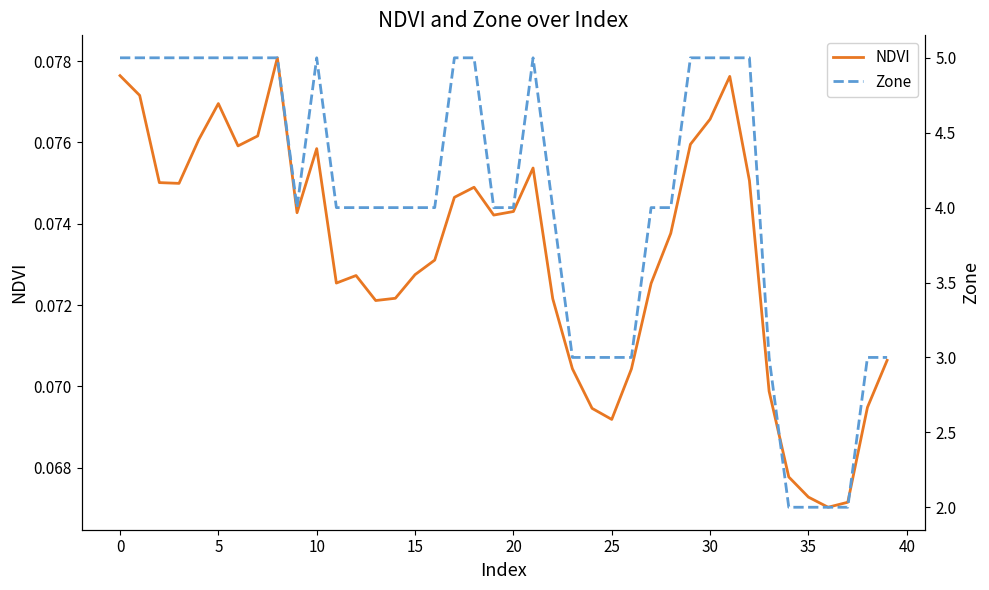

Rank the series by their average value, from lowest to highest.

NDVI, Zone